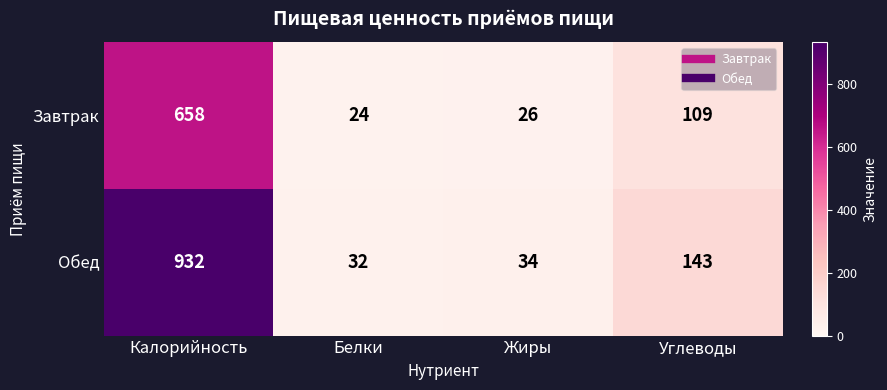

Which label corresponds to the largest value in the chart?

Калорийность